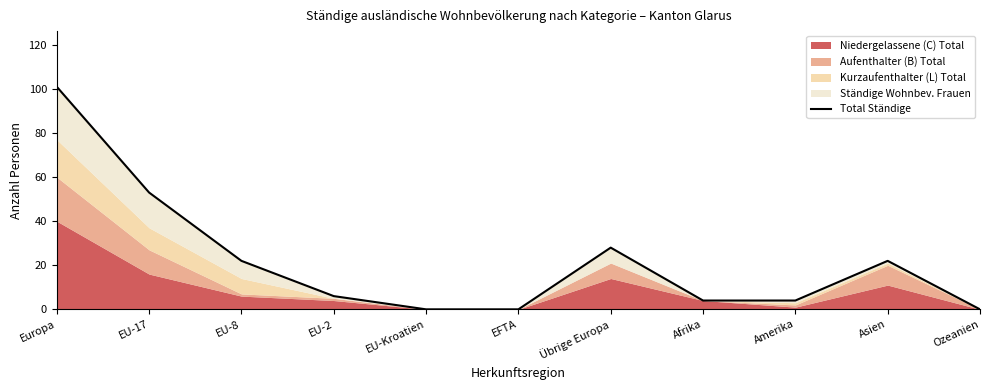

What is the difference between the values at EFTA and Europa?

101